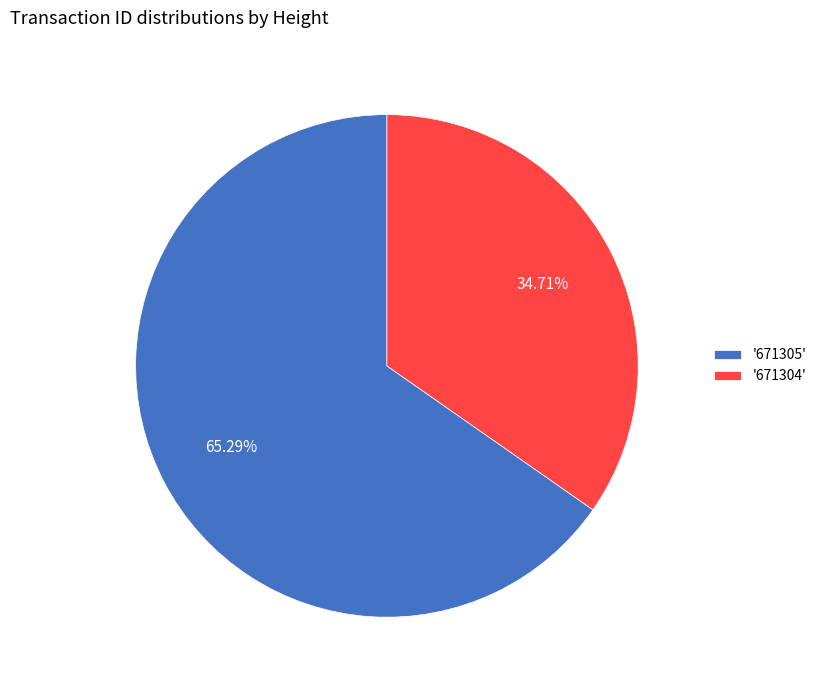

How many slices are in this pie chart?

2